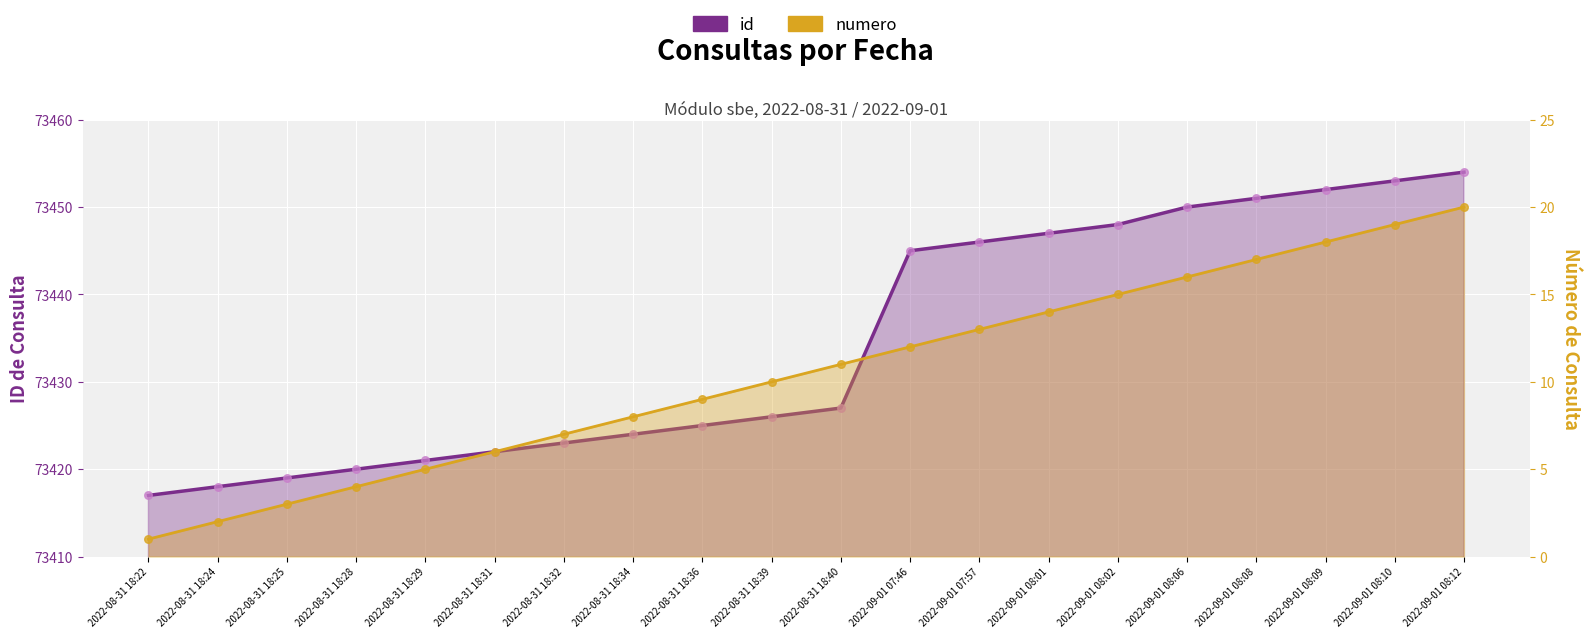

Which series reaches the minimum Y coordinate?

numero